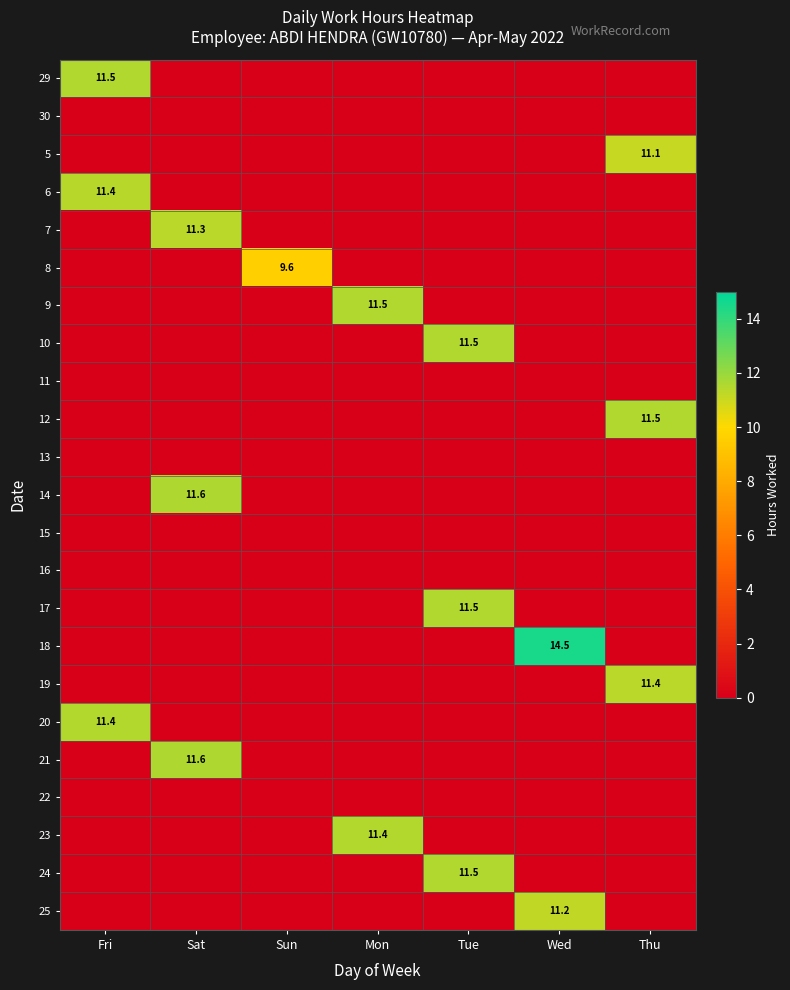

What is the difference between the maximum and minimum values in the 8 series?

9.6